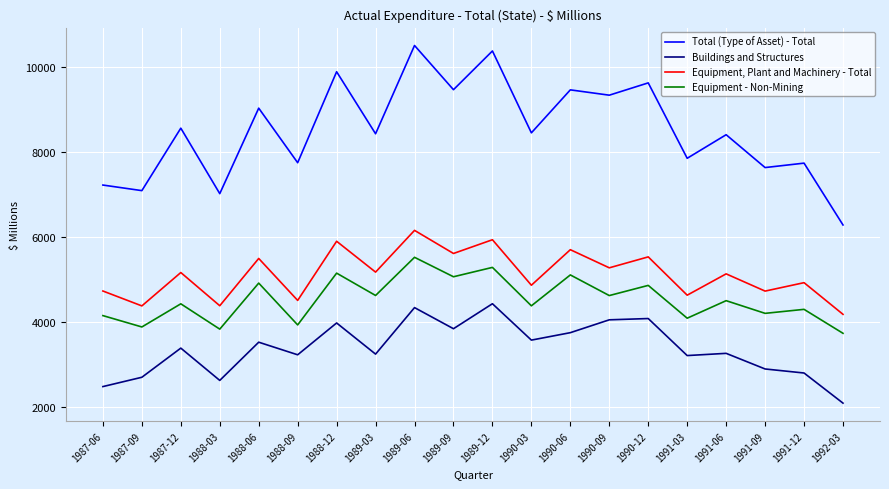

In Buildings and Structures, how many points are higher than both neighbors (excluding endpoints)?

7